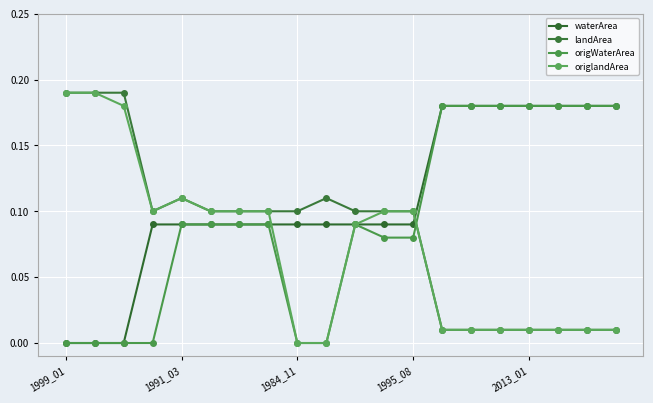

Count the number of categories in the chart.

20